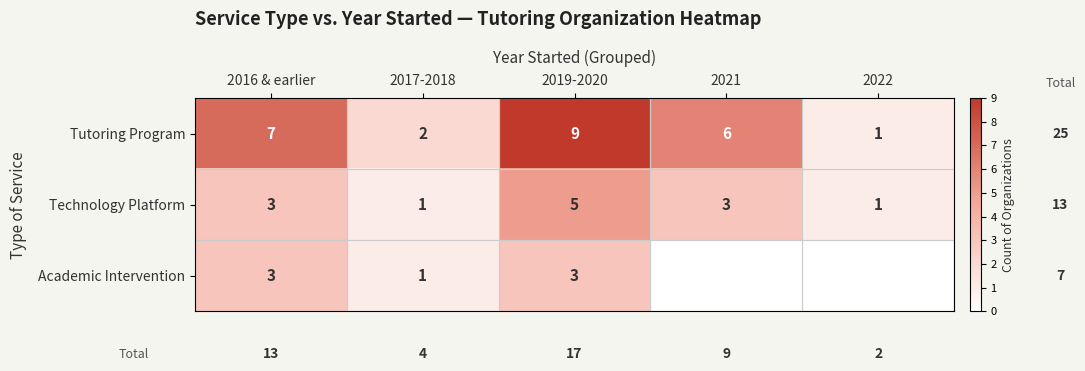

How many Technology Platform values are between 1 and 3?

4